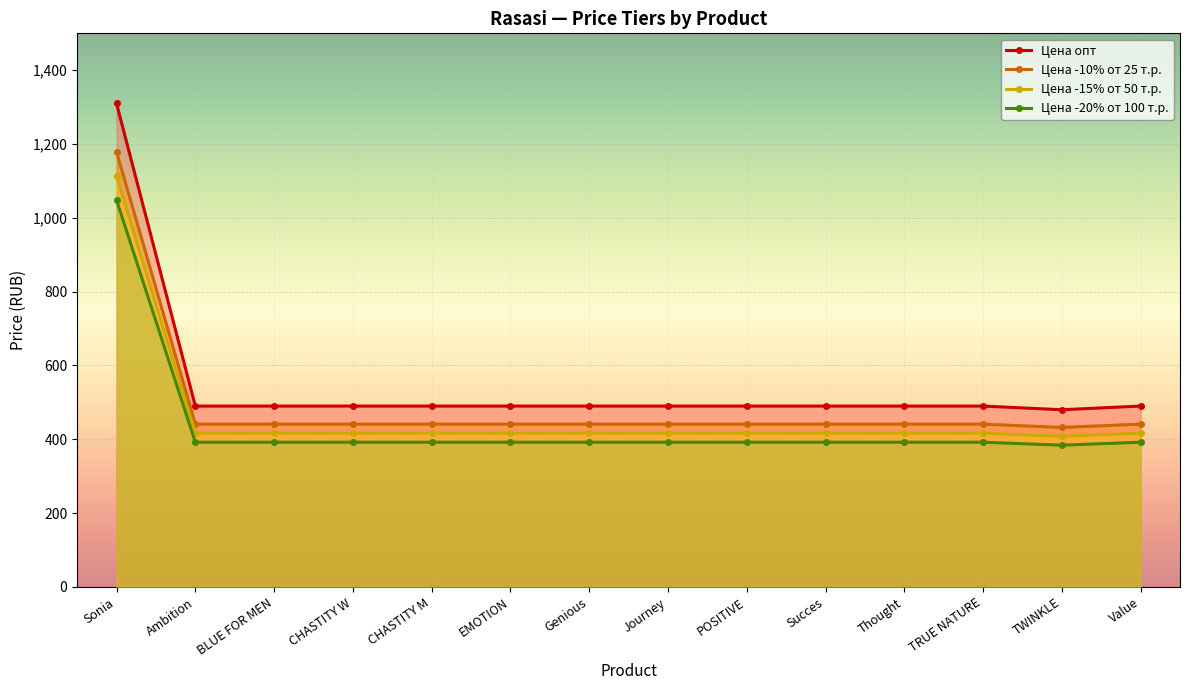

List the labels in order of Цена опт value, largest first.

Sonia, Ambition, BLUE FOR MEN, CHASTITY W, CHASTITY M, EMOTION, Genious, Journey, POSITIVE, Succes, Thought, TRUE NATURE, Value, TWINKLE